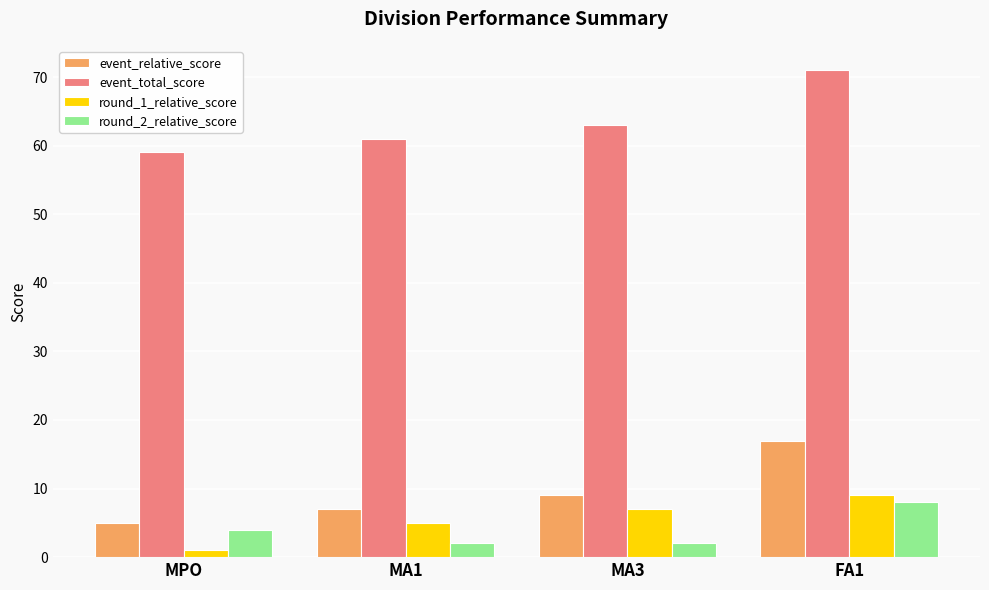

What is the label of the 1st bar from the right?

FA1